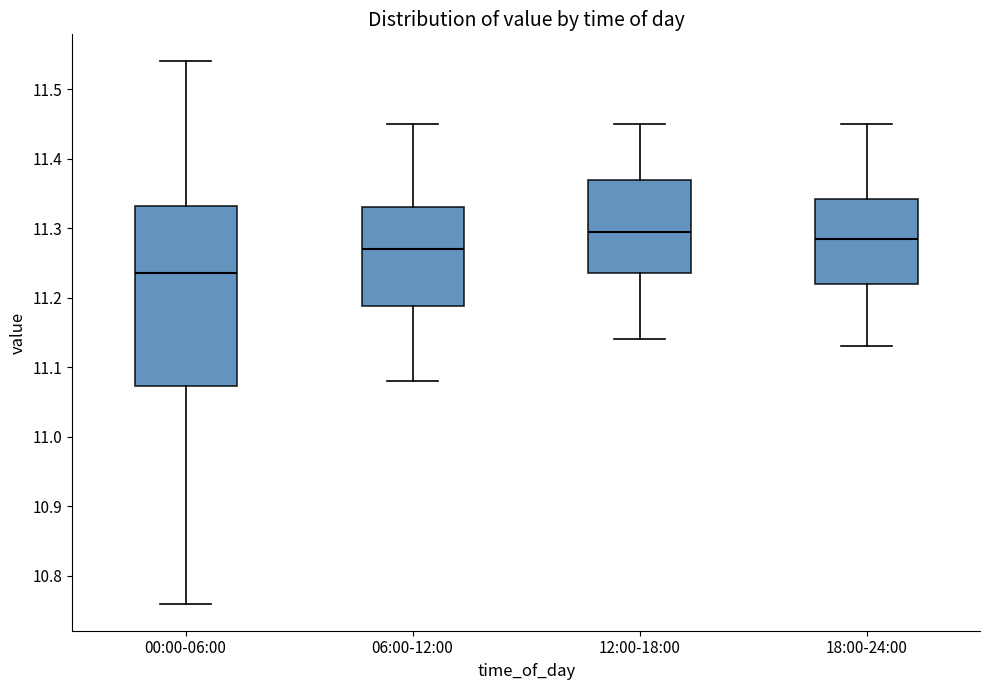

Which box has the lowest median line?

00:00-06:00